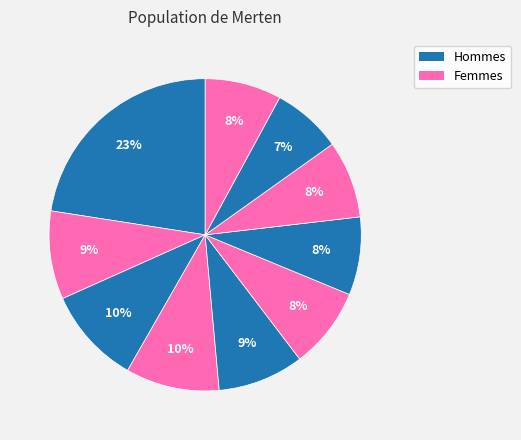

How many segments does this pie chart have?

10